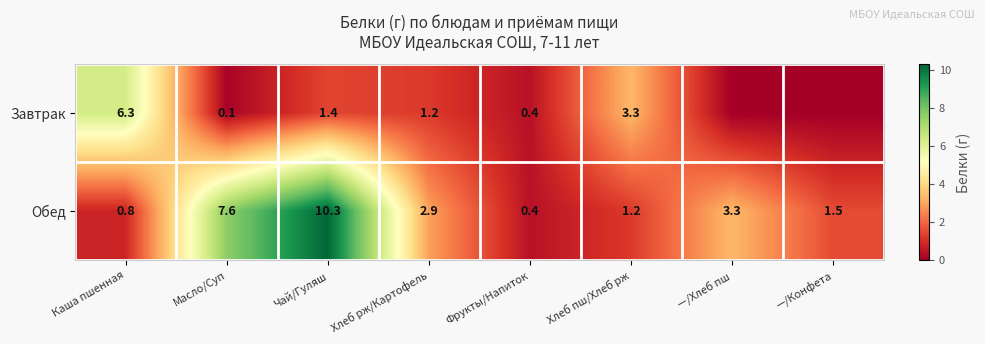

Which category has the lowest value in the Обед series?

Фрукты/Напиток